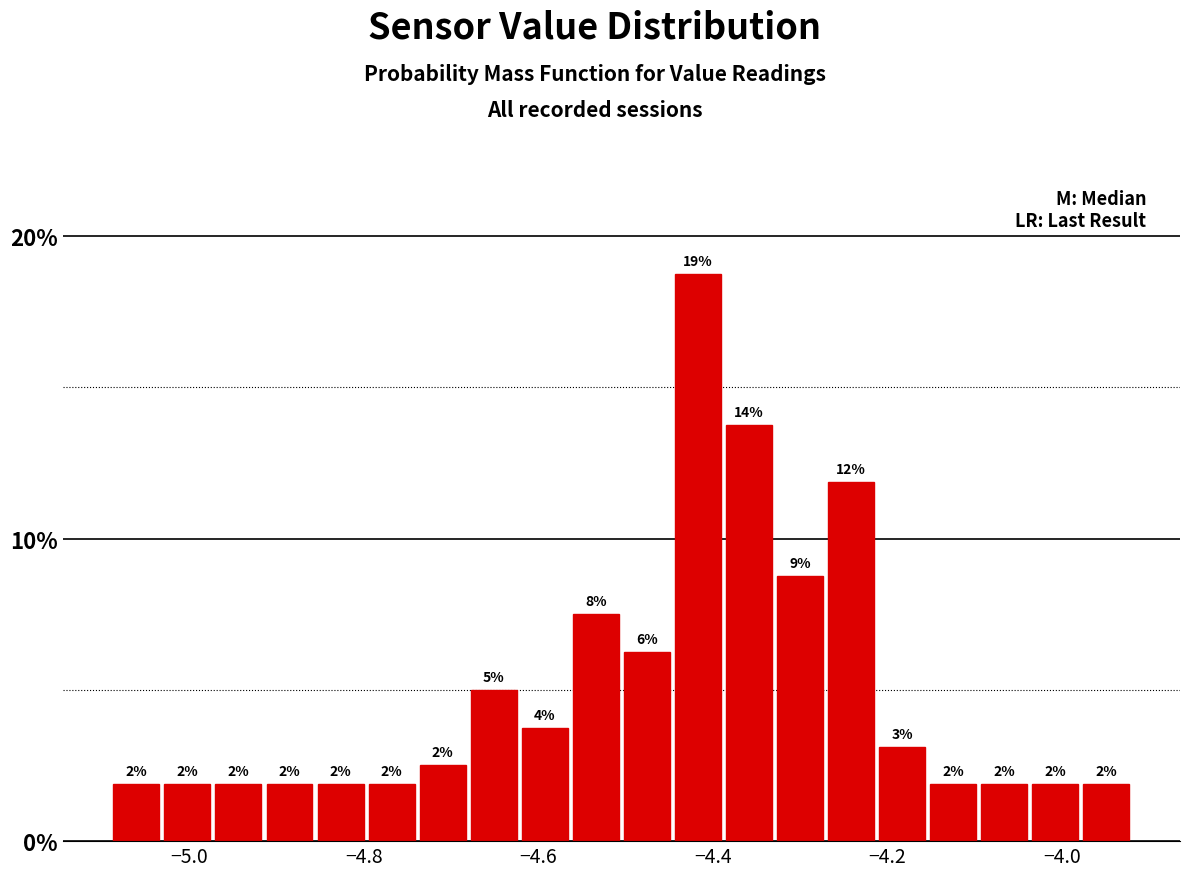

Read against the x-axis, roughly where is the centre of the tallest bar?

-4.42